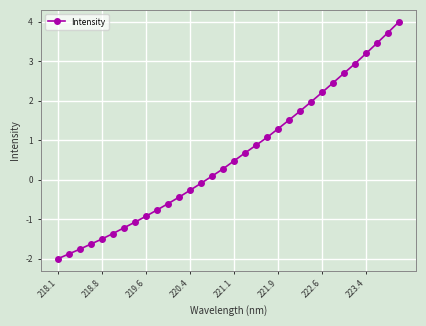

What is the difference between the second highest and minimum values?

5.7